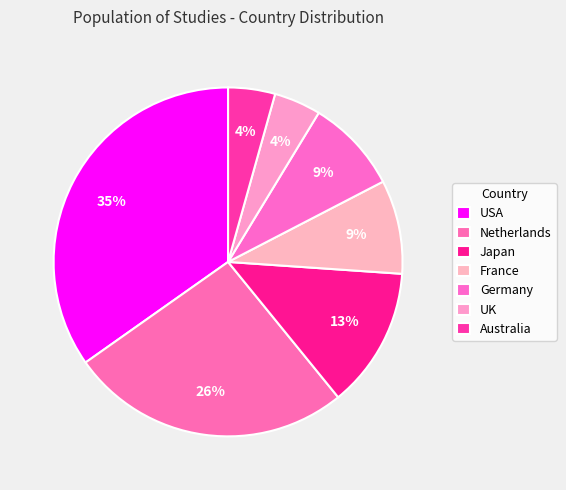

How many slices are in this pie chart?

7